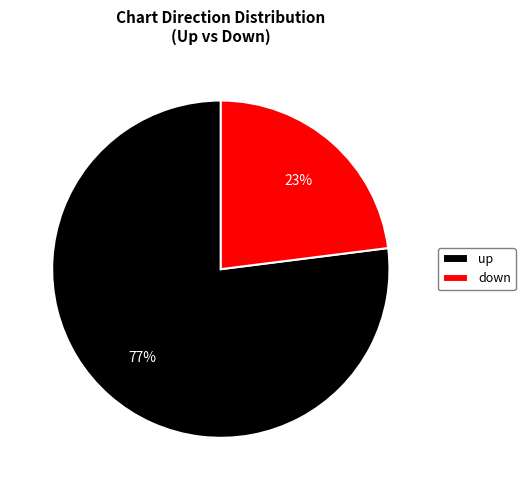

Which slice represents more than half of the pie?

up